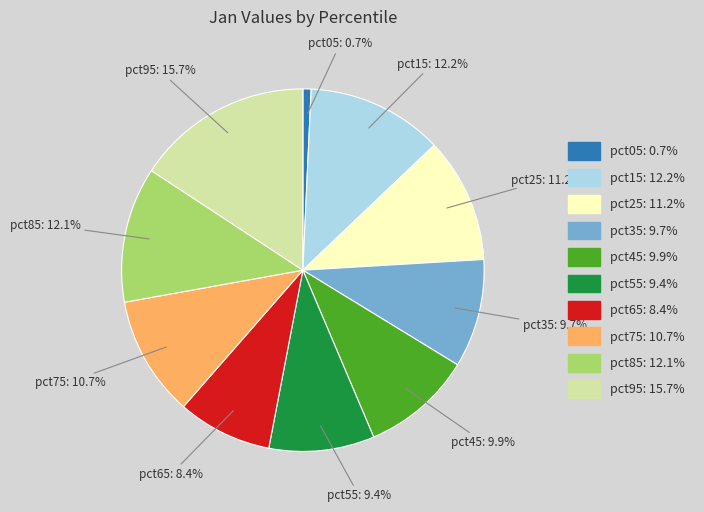

Does pct05 account for over 50% of the chart?

No